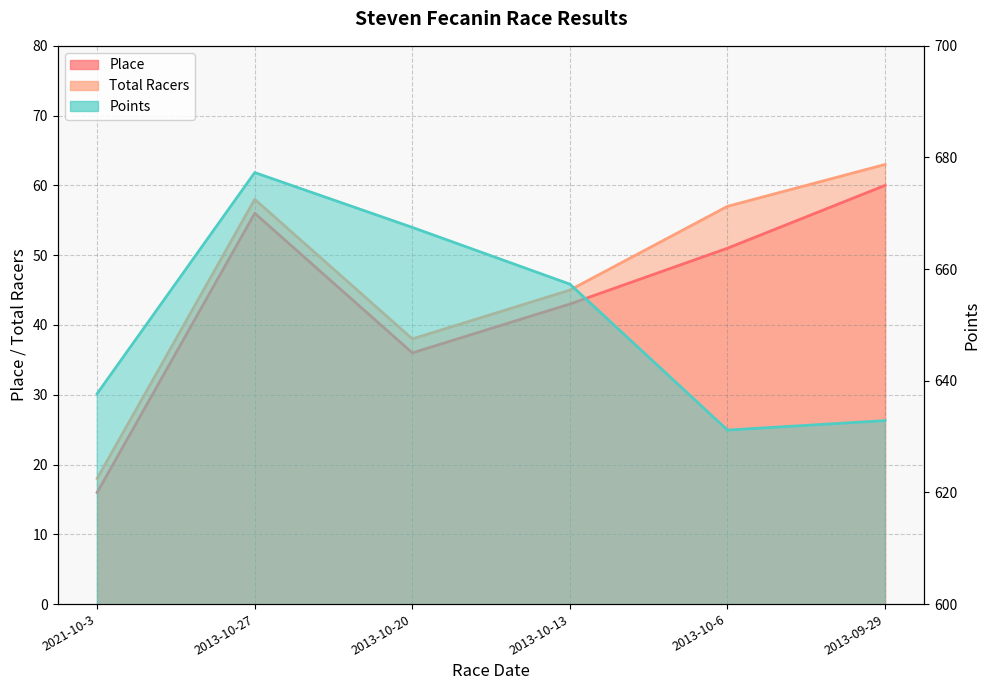

What is the value of the Place point at the 3rd from the left?

36.0